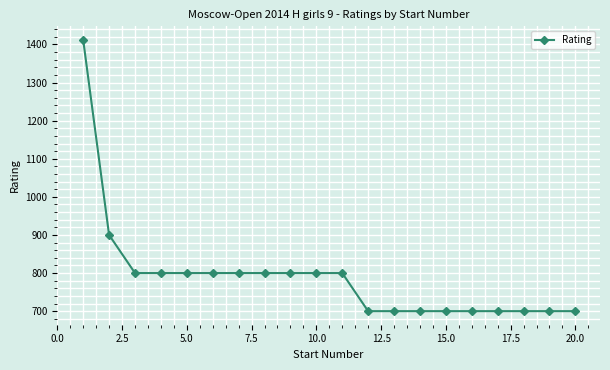

What is the average value?

791